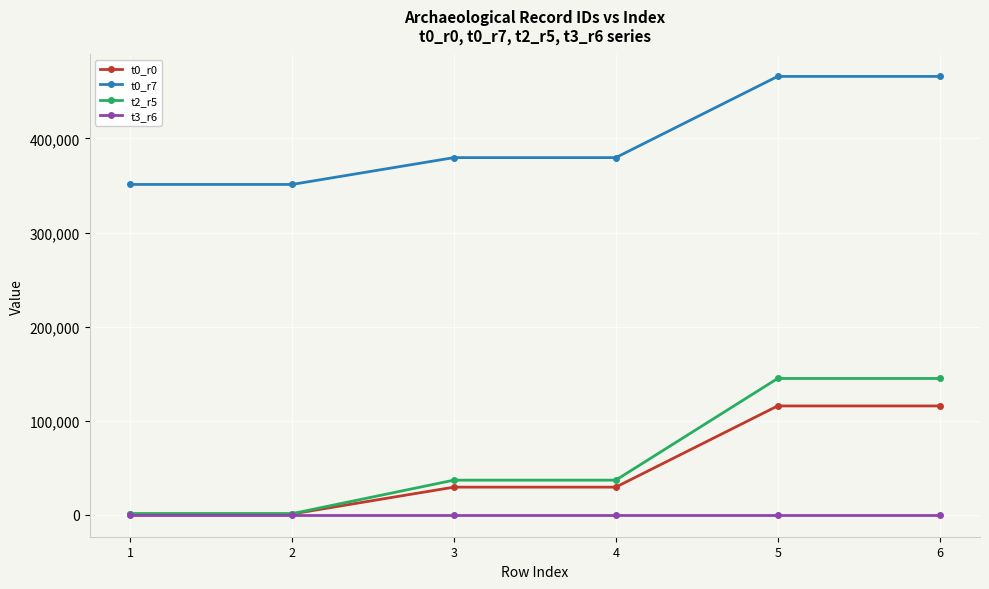

List the series in order of their peak value, highest first.

t0_r7, t2_r5, t0_r0, t3_r6